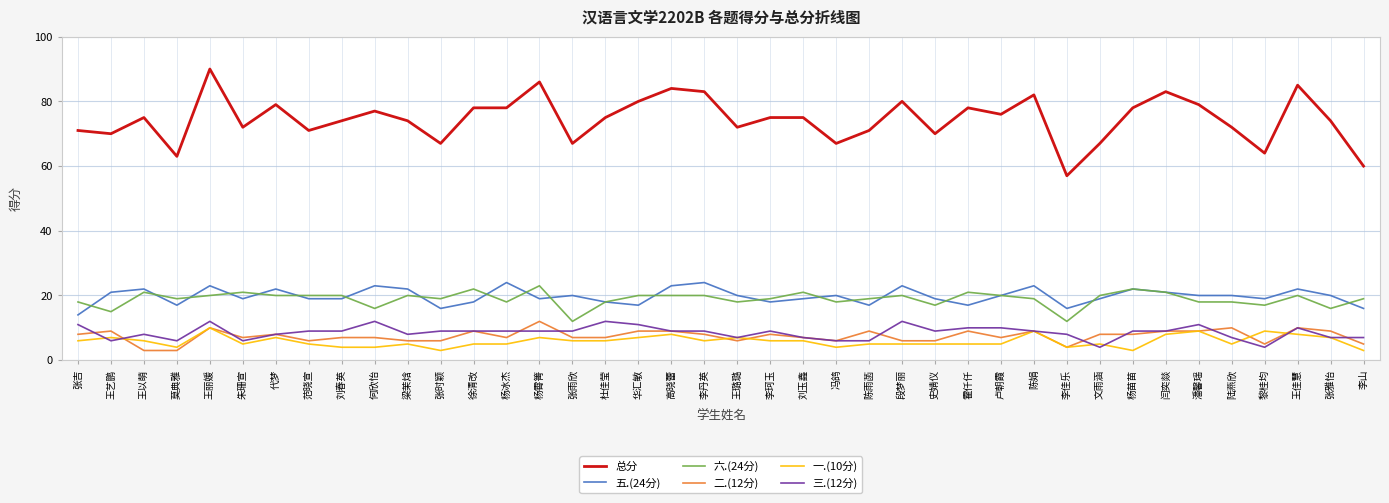

The value of 五.(24分) at 李珂玉 is 27. True or false?

False